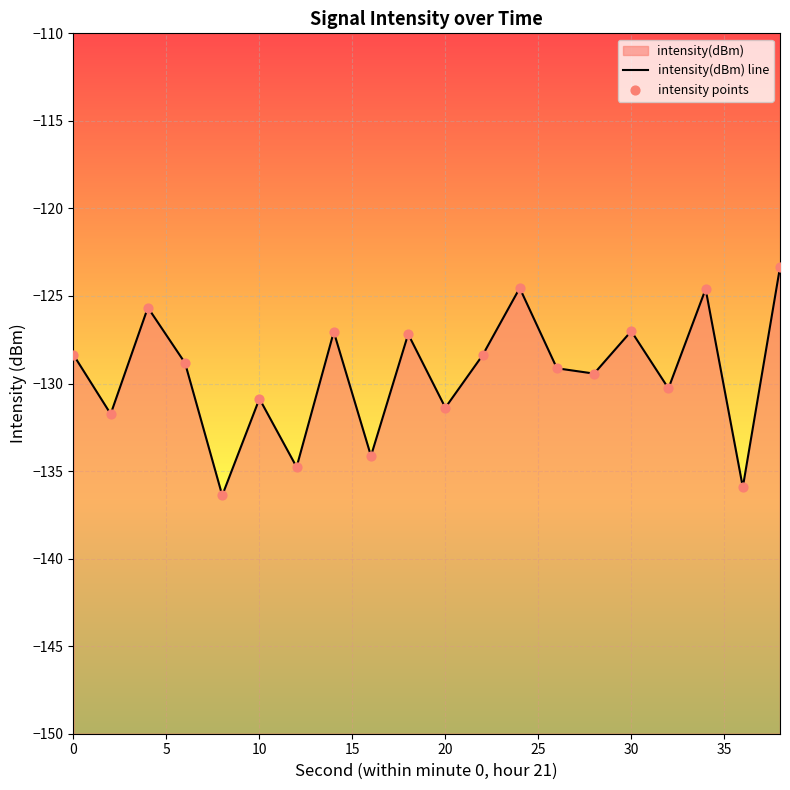

Which series has the largest total across all categories?

intensity(dBm) line